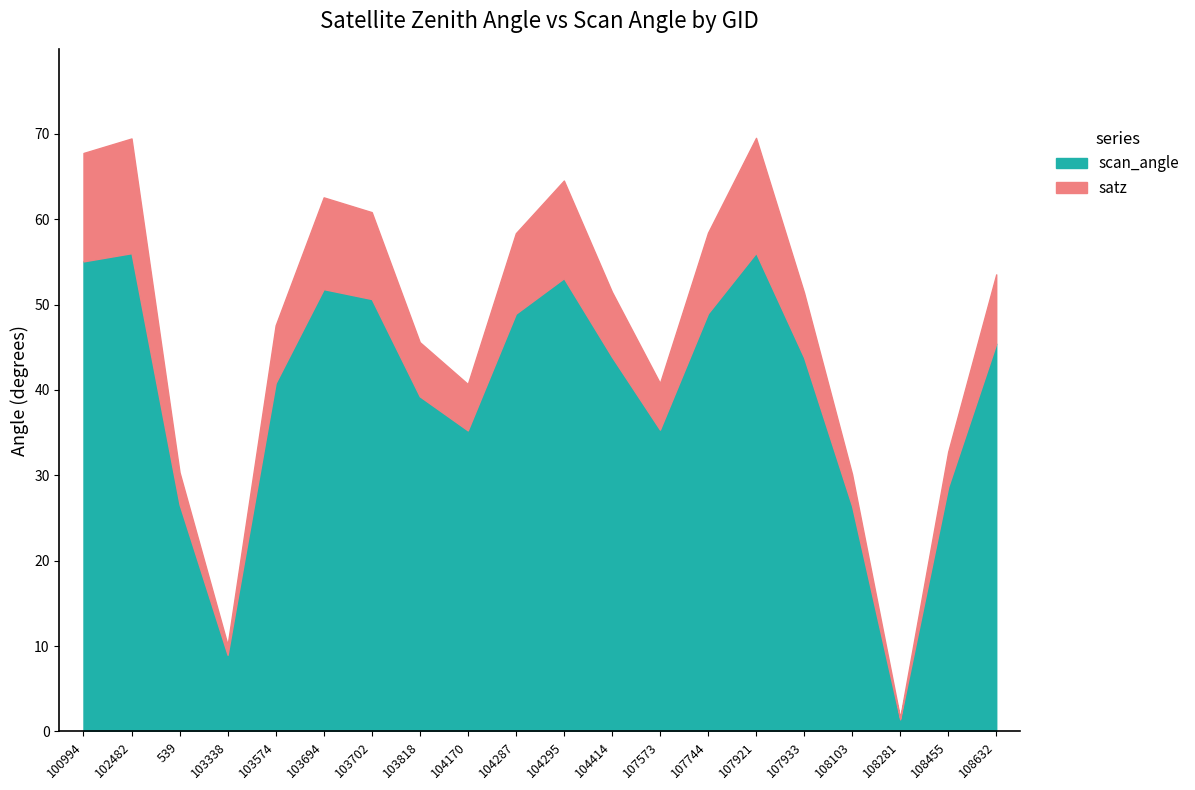

What is the average value of the satz series?

47.4